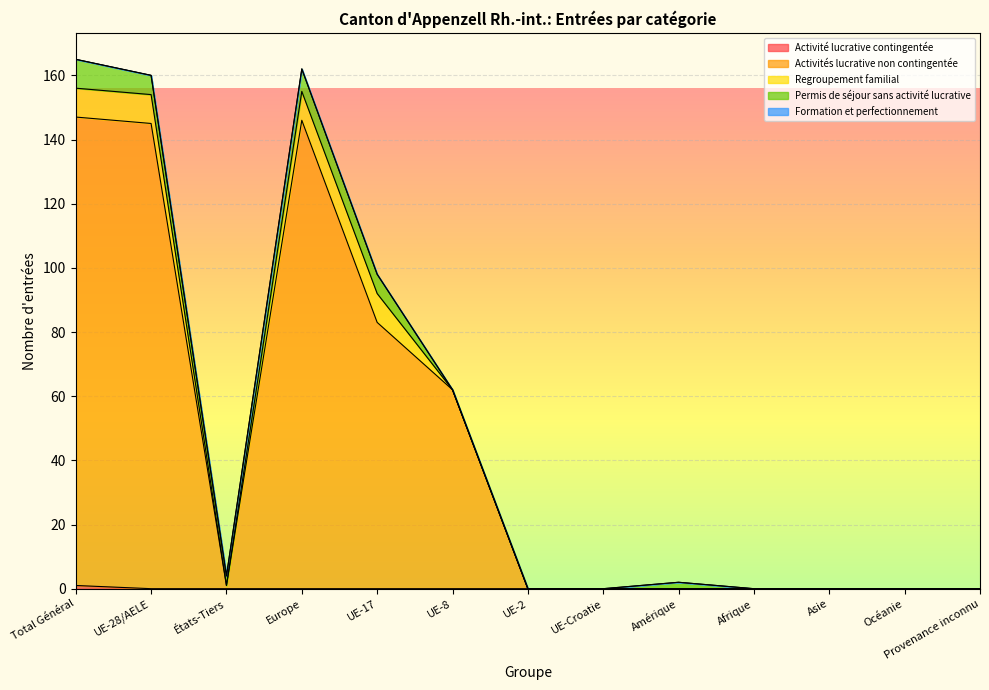

What is the difference between the highest and lowest values at UE-17?

83